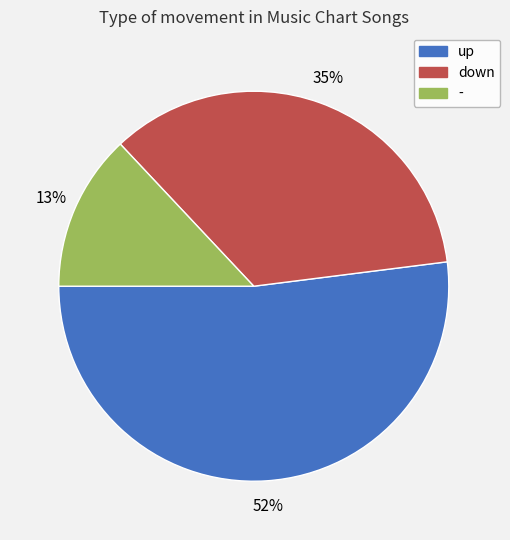

What is the majority slice?

up